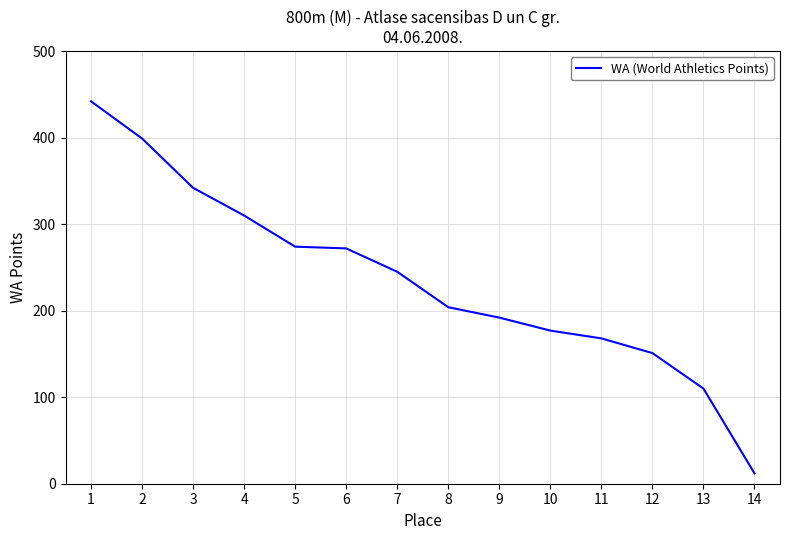

At which category does the chart reach its minimum across all series?

14